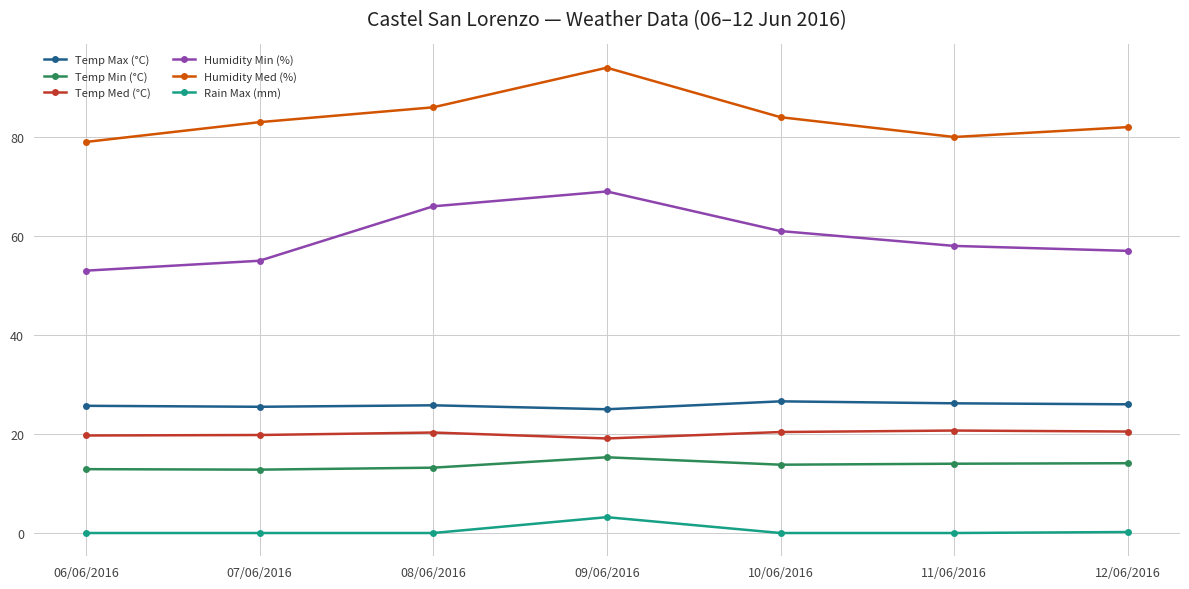

In Humidity Med (%), how many points are higher than both neighbors (excluding endpoints)?

1